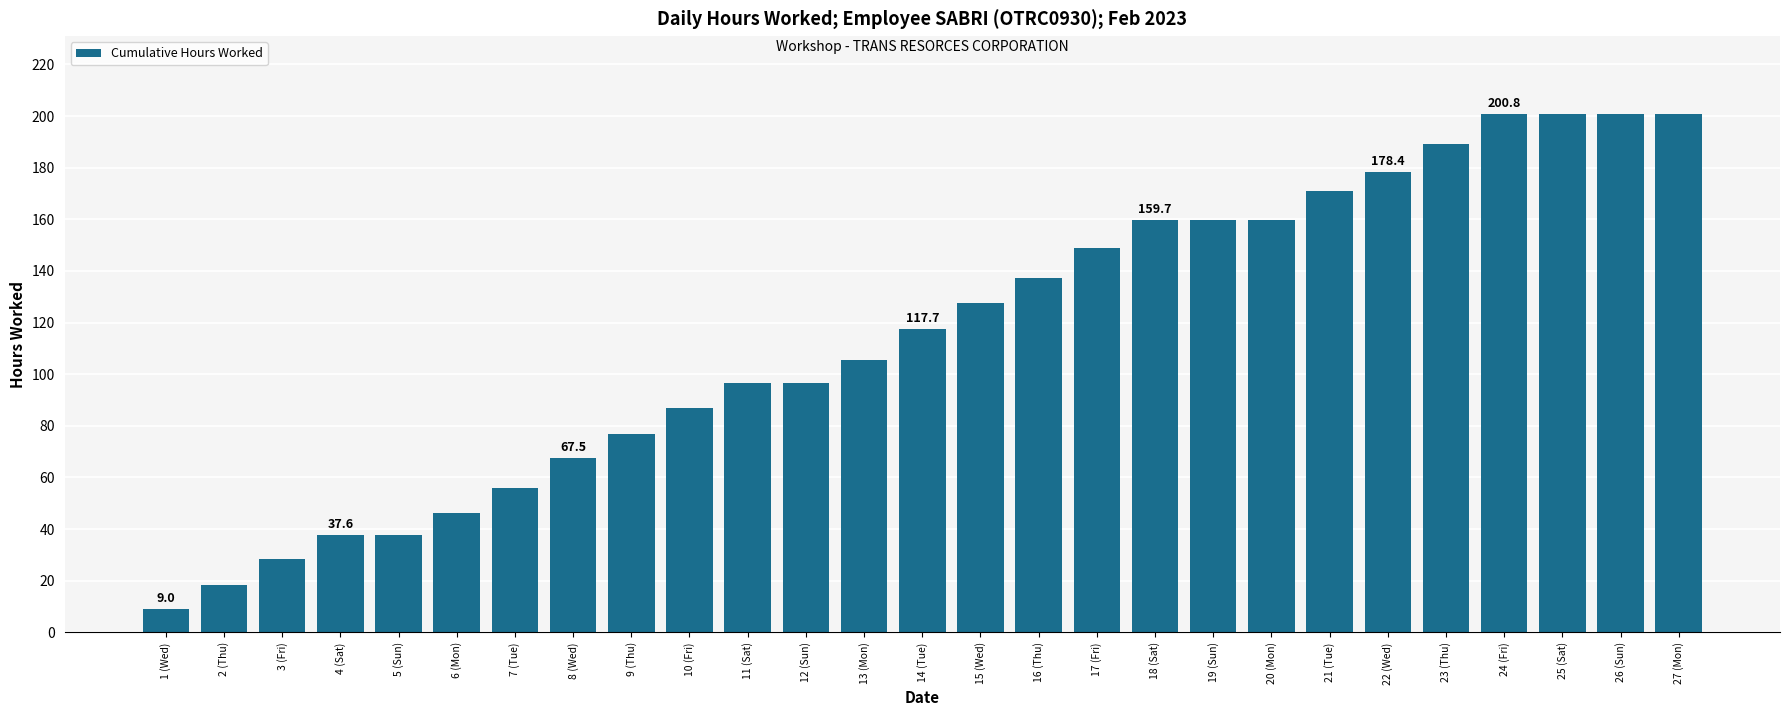

Which label corresponds to the smallest value in the chart?

1 (Wed)